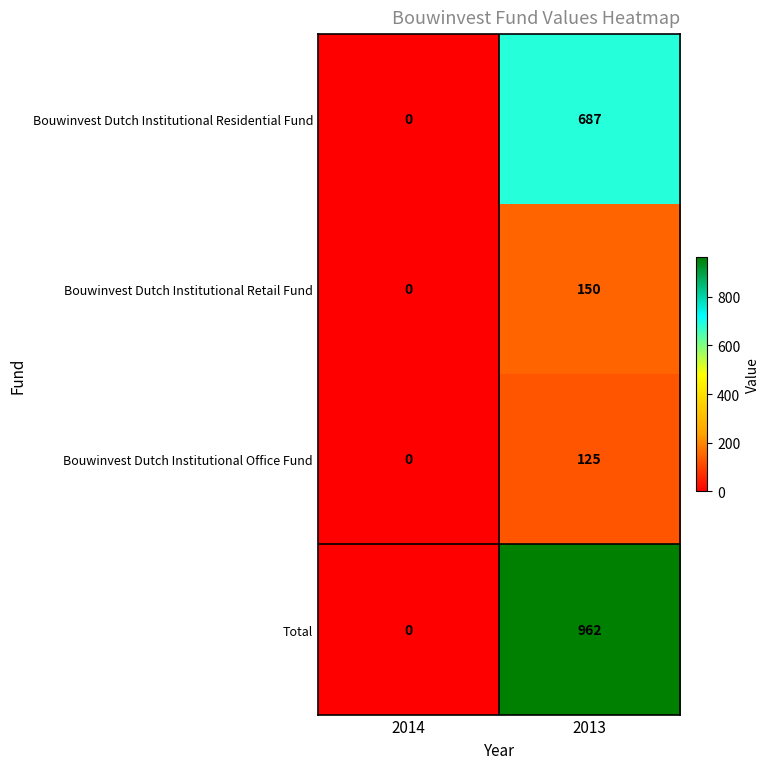

At how many categories does at least one series exceed 307?

1